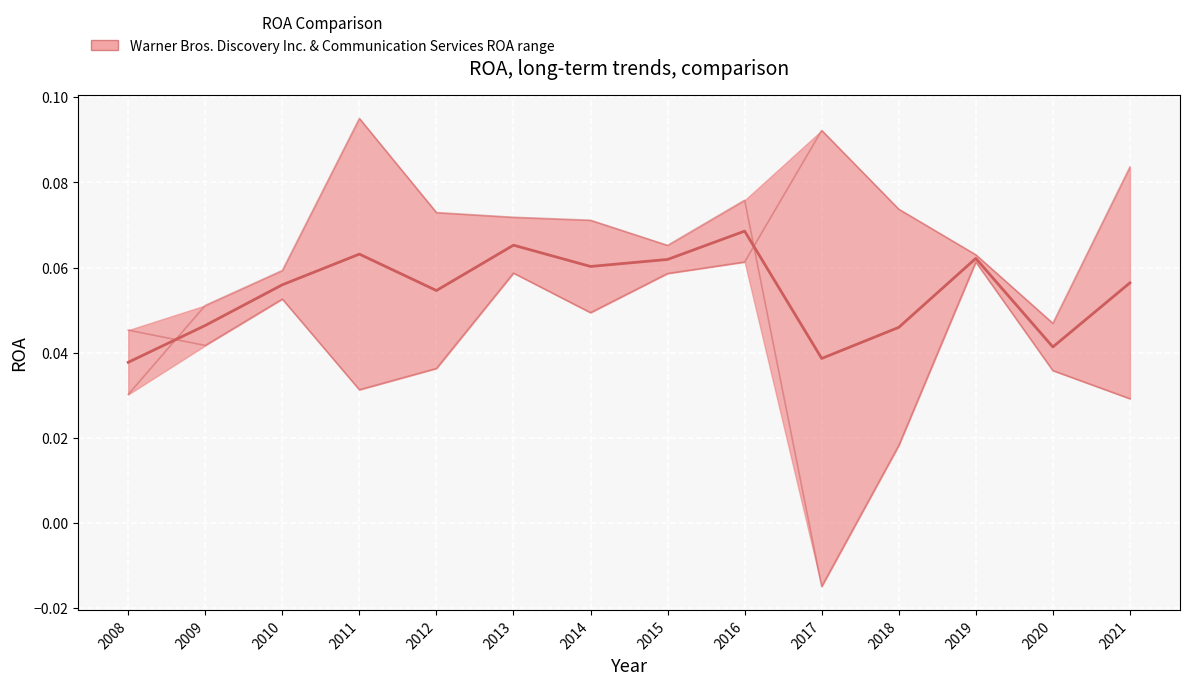

What is the sum of the Communication Services values at 2013 and 2010?

0.1